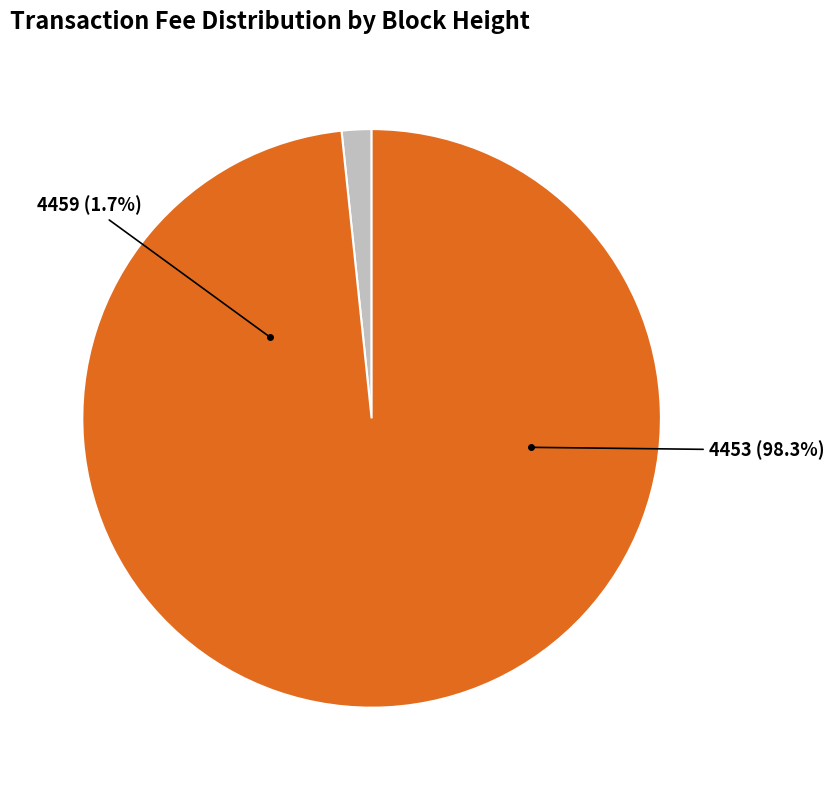

How much of the chart is everything except 4453?

1.7%